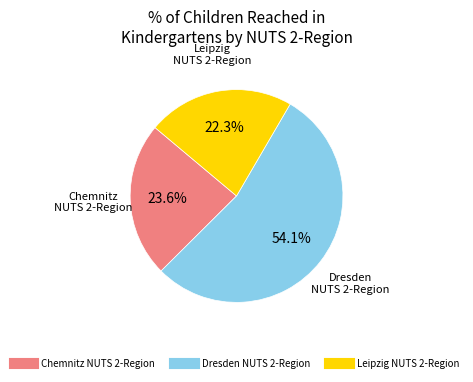

Does any single category account for the majority?

Yes